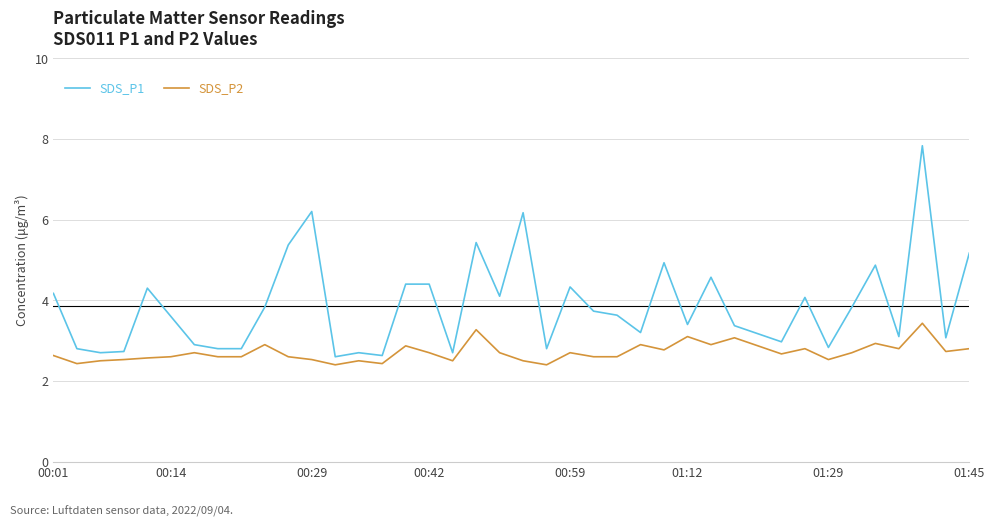

Does the chart have visible grid lines?

Yes